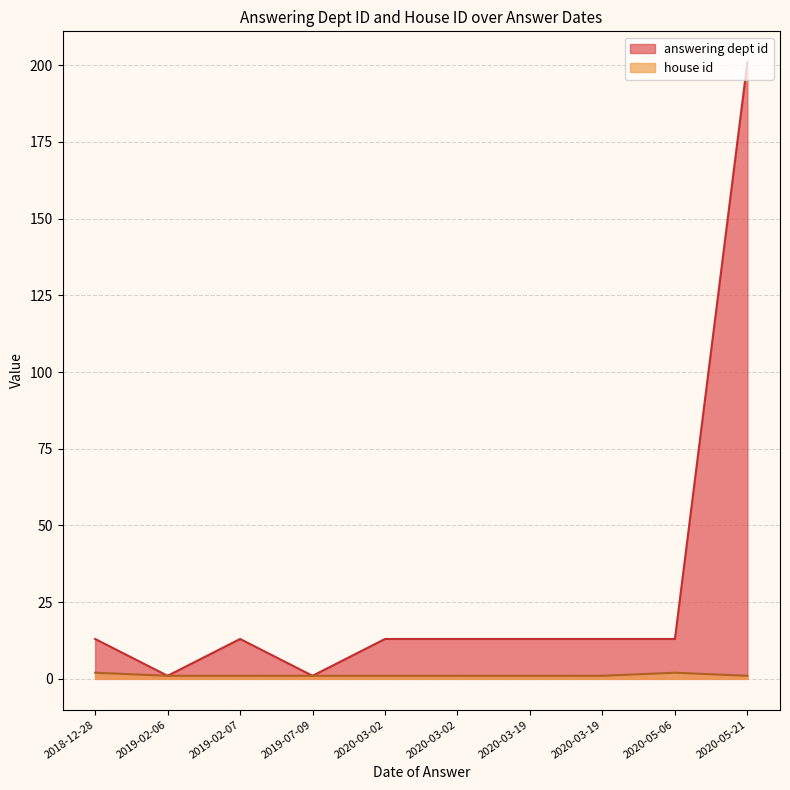

Which series has the largest total across all categories?

answering dept id